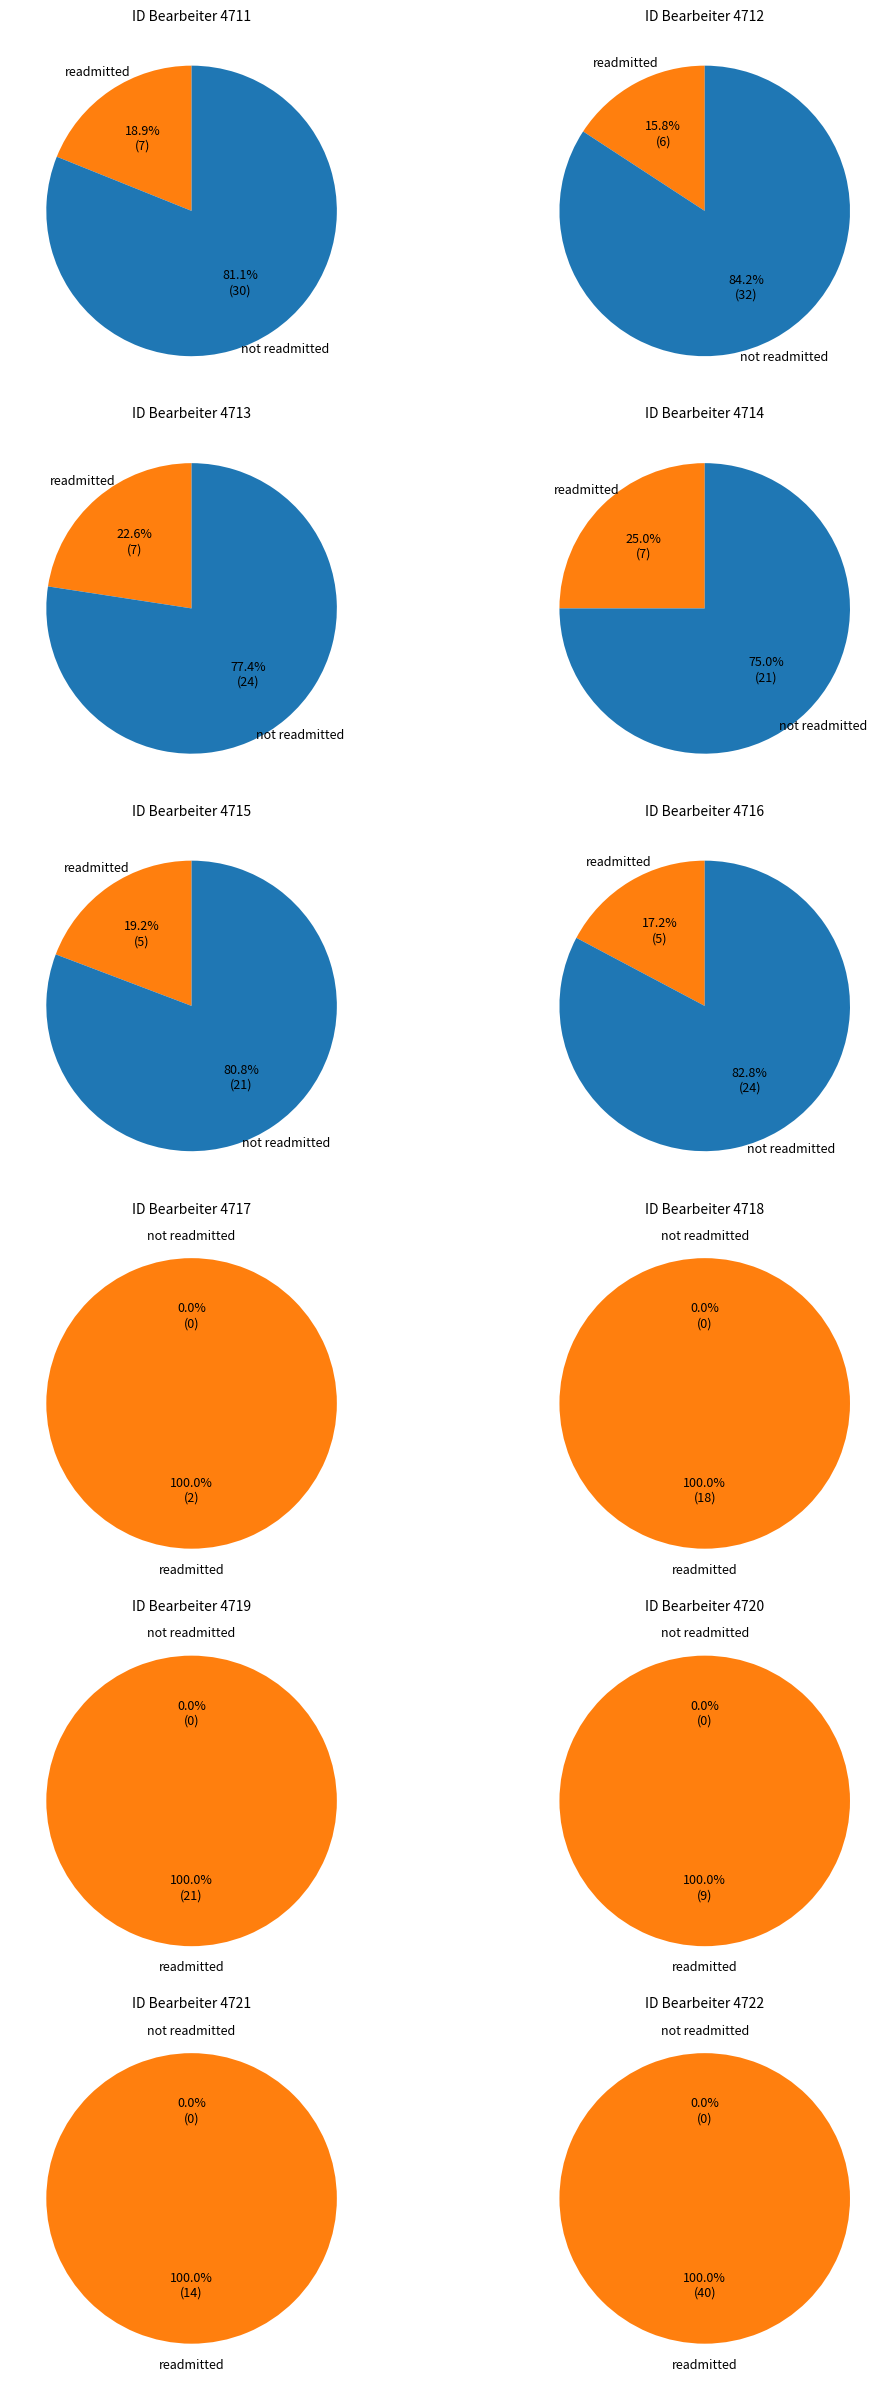

Is it true that 4712 is 1% of the pie?

False